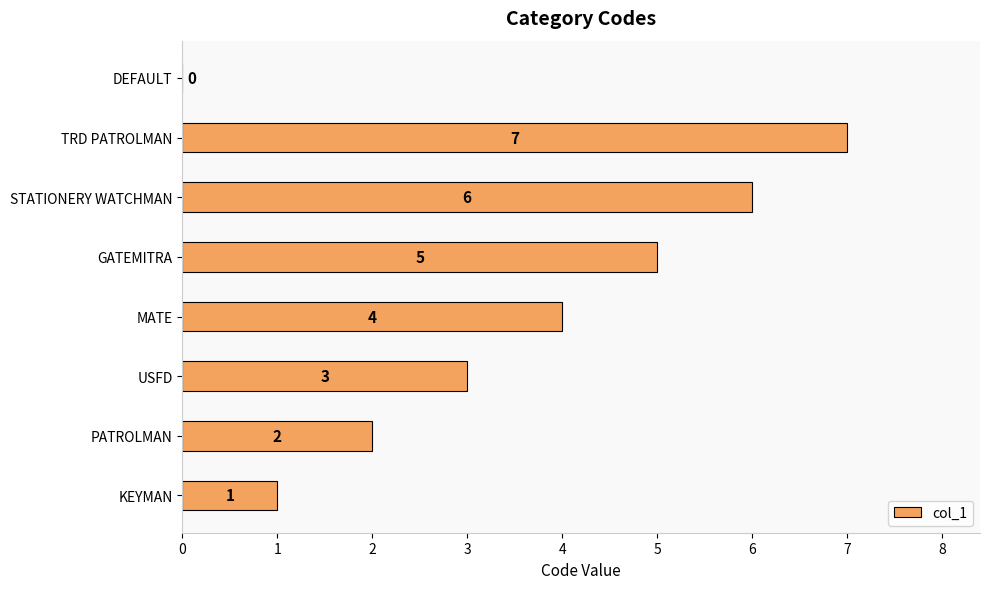

What is the sum of all values?

28